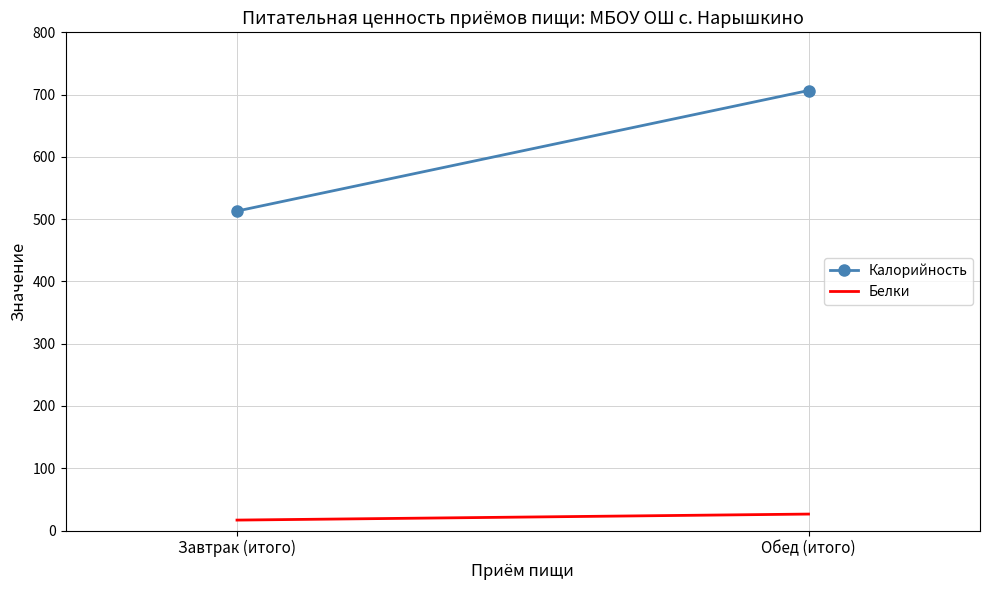

What is the average value of the Белки series?

21.6